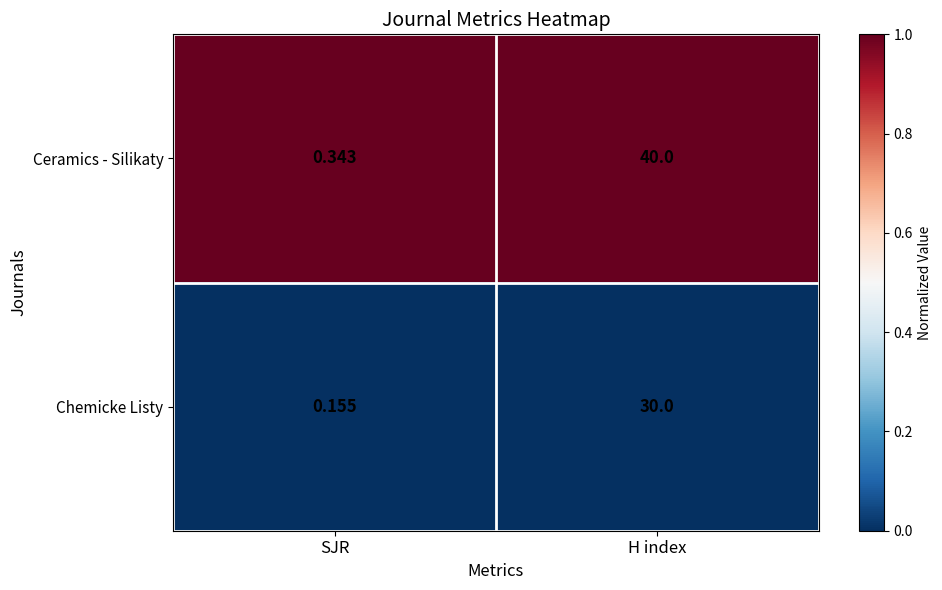

What is the difference between the highest and lowest values at H index?

10.0